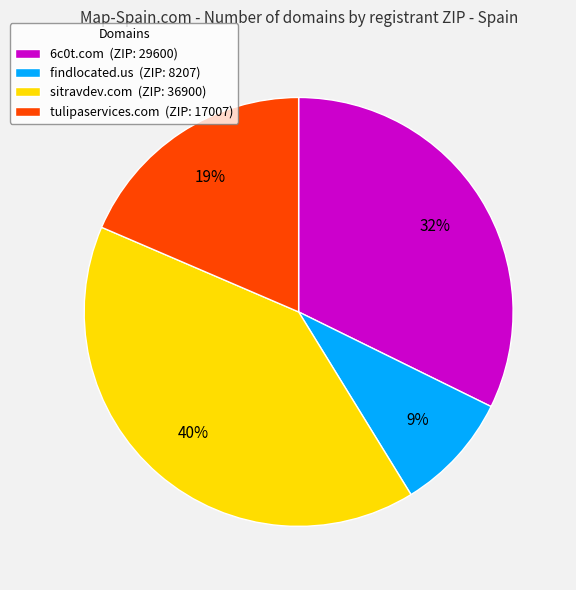

Rank the categories by value from highest to lowest.

sitravdev.com, 6c0t.com, tulipaservices.com, findlocated.us